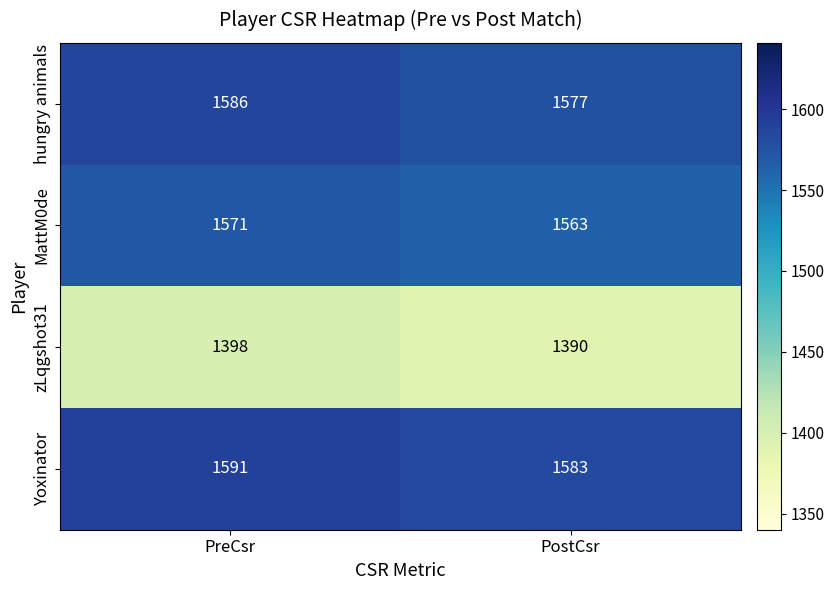

Which series has the largest range (max minus min)?

hungry animals